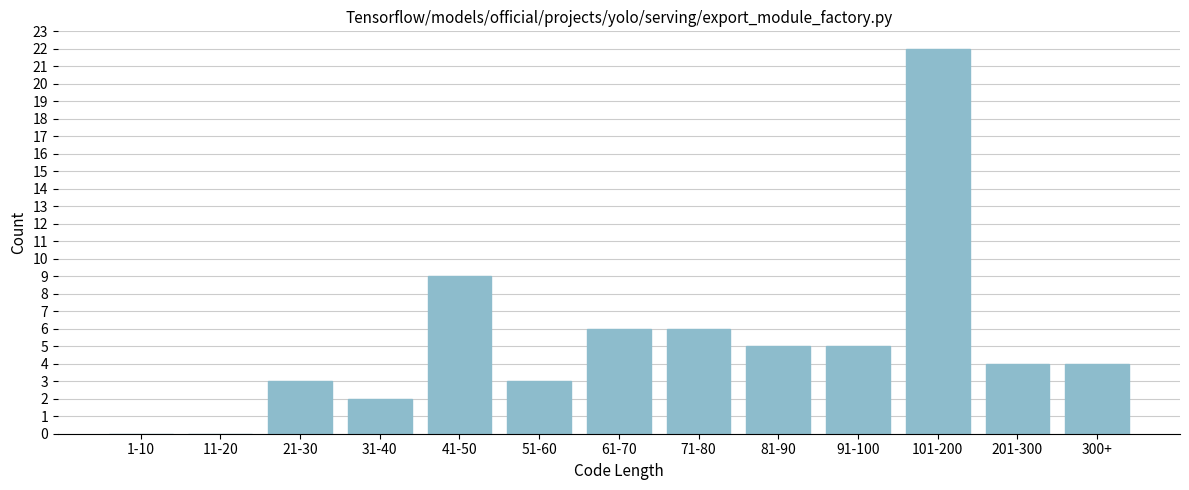

Reading left to right, extract all data points from this chart.

1-10=0	11-20=0	21-30=3	31-40=2	41-50=9	51-60=3	61-70=6	71-80=6	81-90=5	91-100=5	101-200=22	201-300=4	300+=4